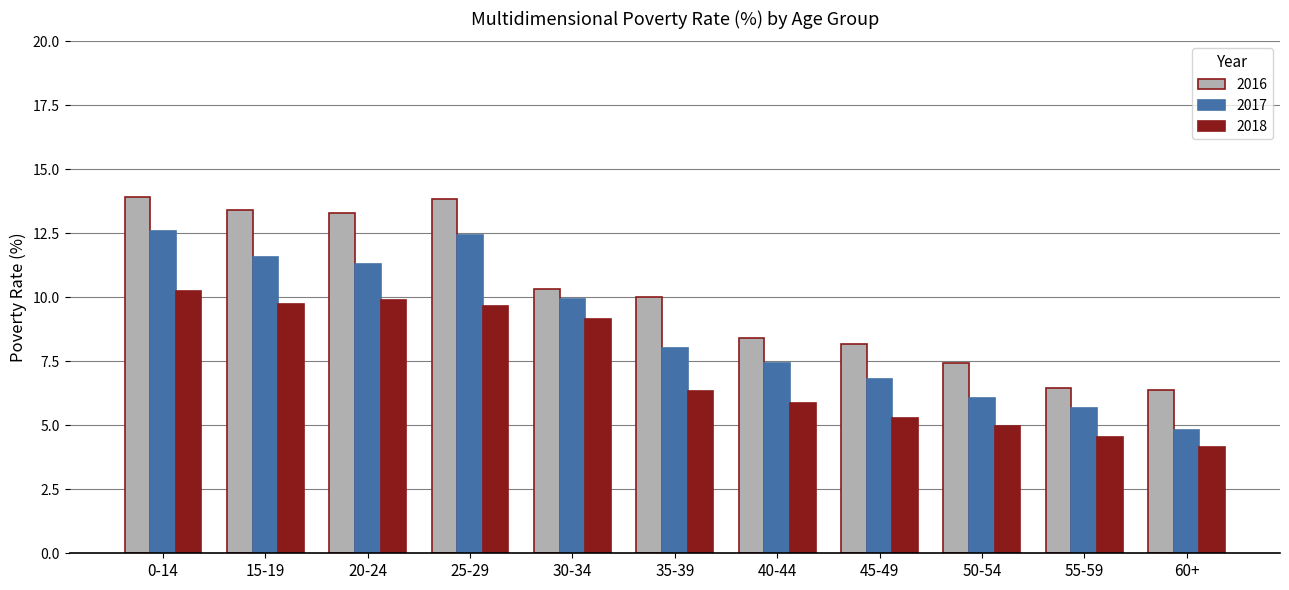

What is the sum of all 2016 values?

111.6